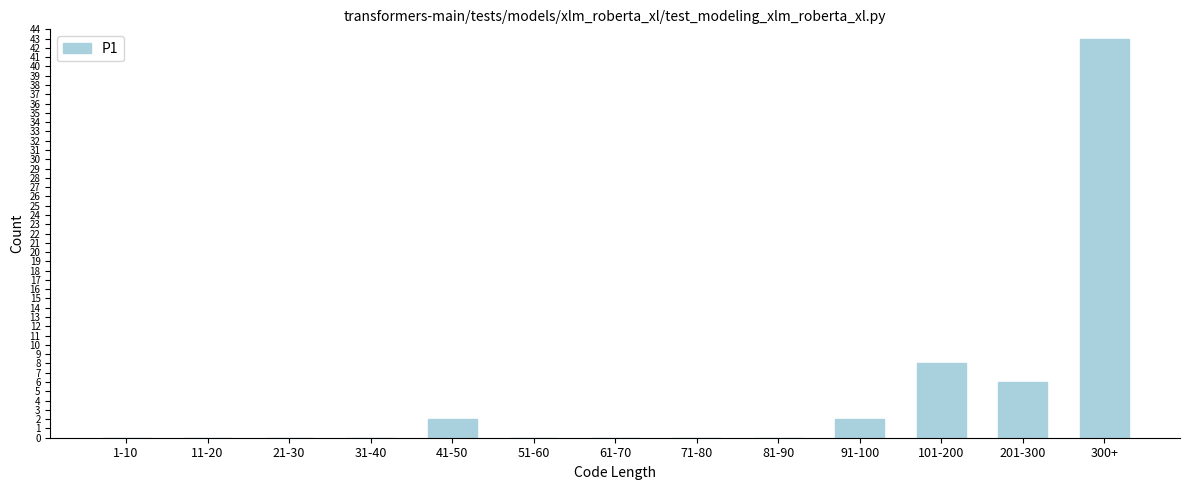

Reading right to left, list all the values displayed in this chart.

300+=43	201-300=6	101-200=8	91-100=2	81-90=0	71-80=0	61-70=0	51-60=0	41-50=2	31-40=0	21-30=0	11-20=0	1-10=0